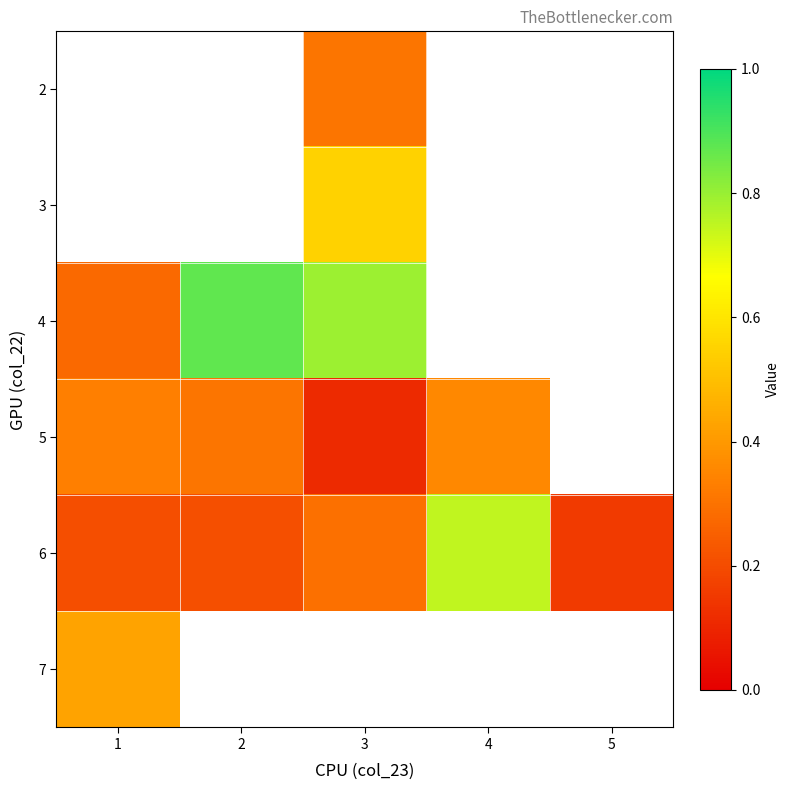

The 7 series shows 0.4 at 1. True or false?

True